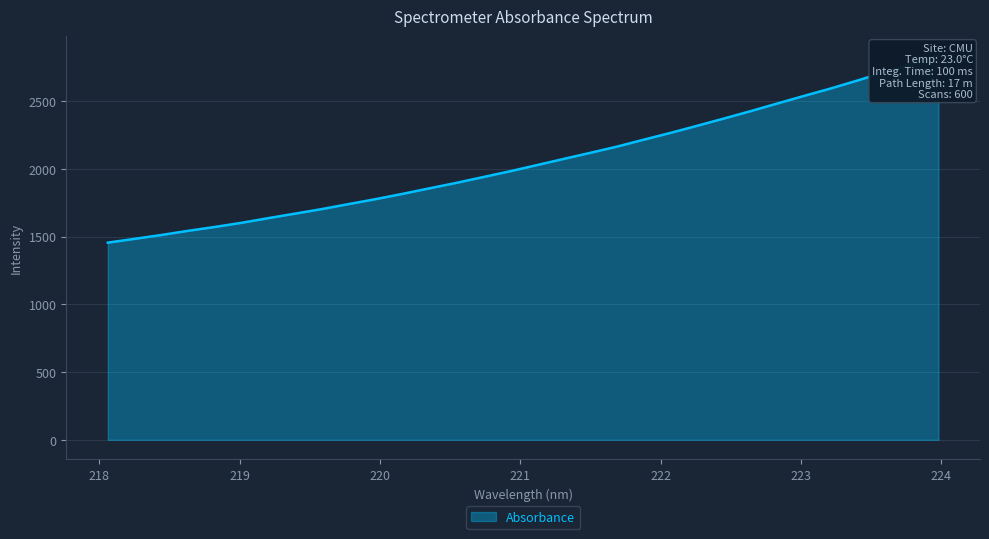

What is the label of the 3rd point from the right?

223.5987